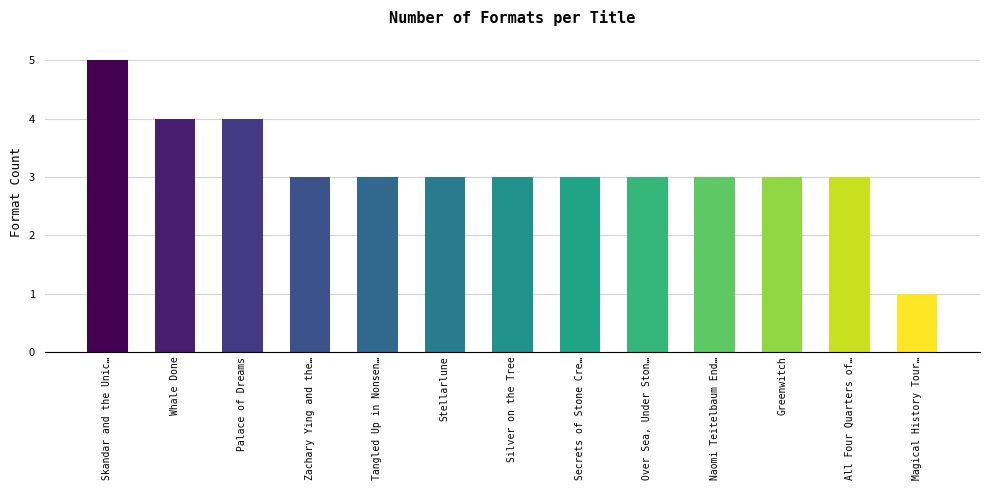

Are the bars grouped side by side (vs. stacked)?

No